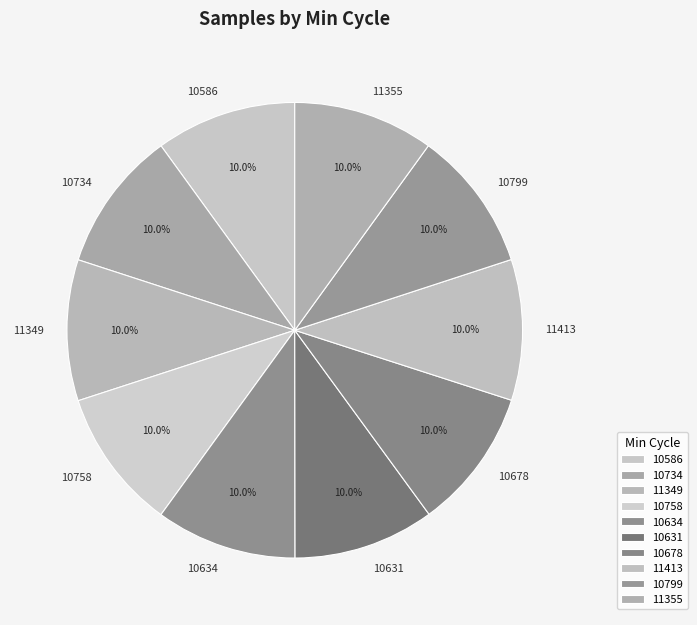

Combined, what portion of the pie is 10758 and 11413?

20.0%